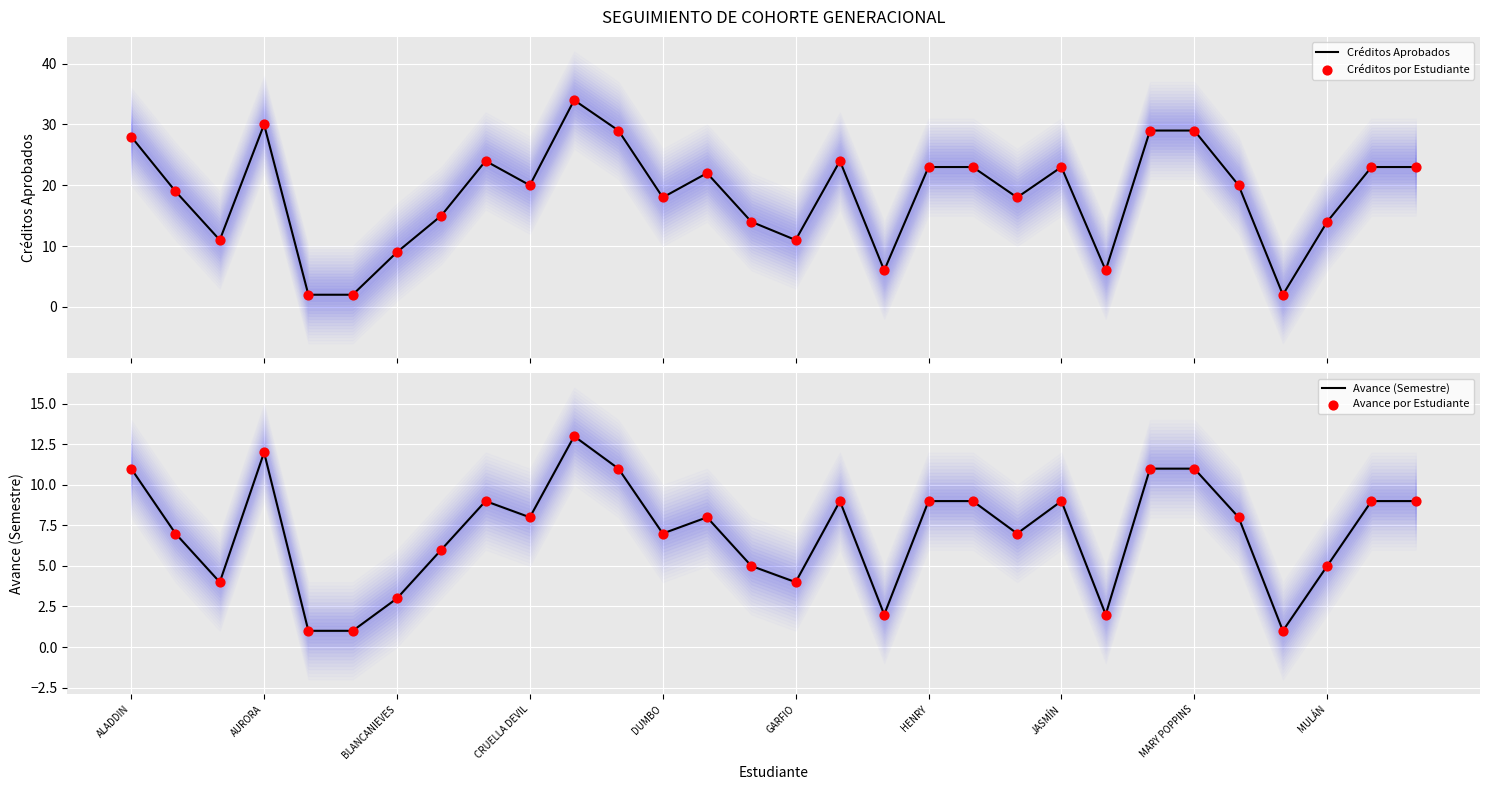

Which series contains the lowest Y value?

Avance (Semestre)